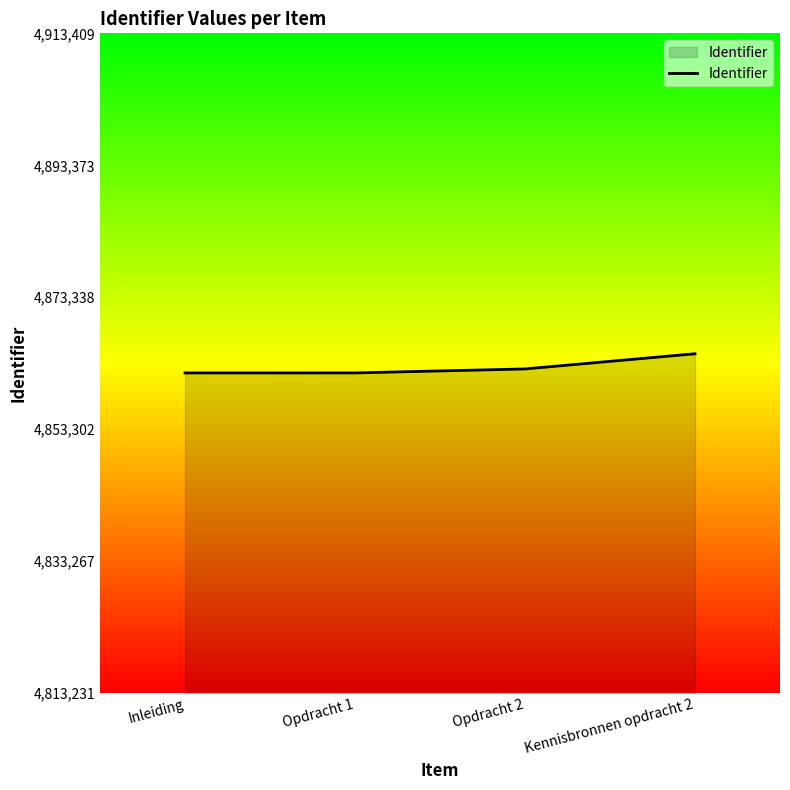

The chart shows a value of 4861850 at Inleiding. True or false?

True